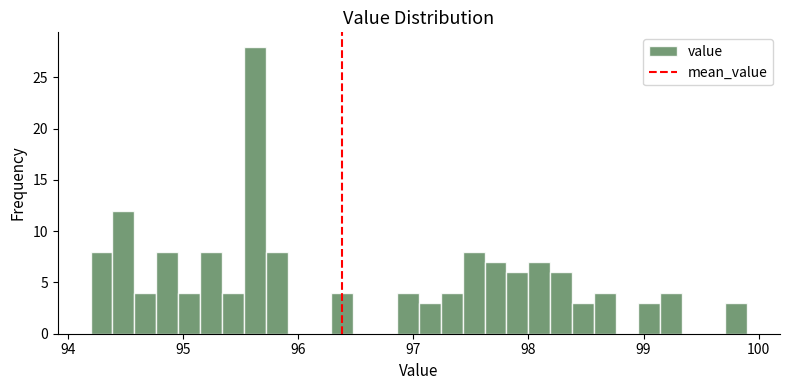

Read against the x-axis, roughly where is the centre of the tallest bar?

95.6